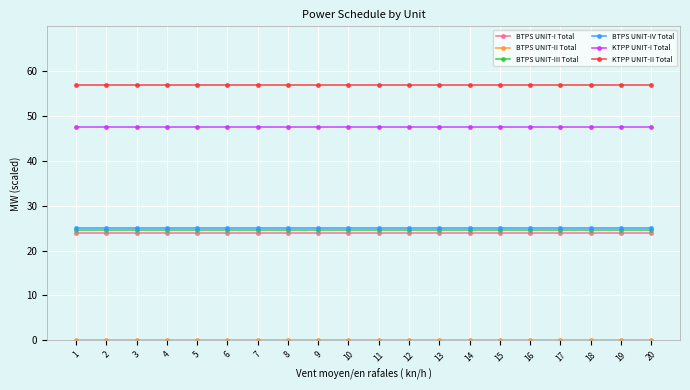

At how many categories does at least one series exceed 14?

20